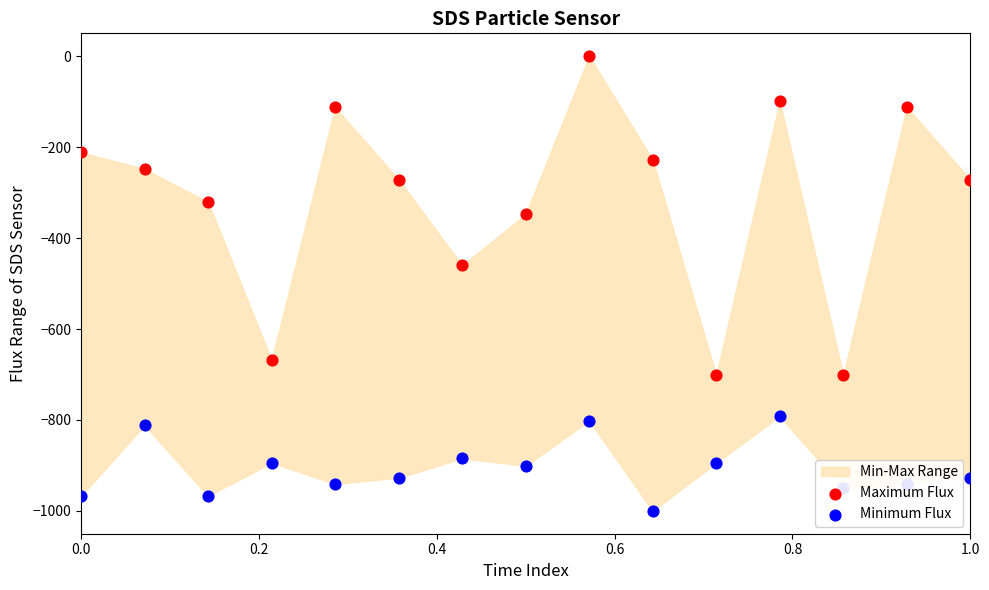

Which series reaches the minimum Y coordinate?

Minimum Flux